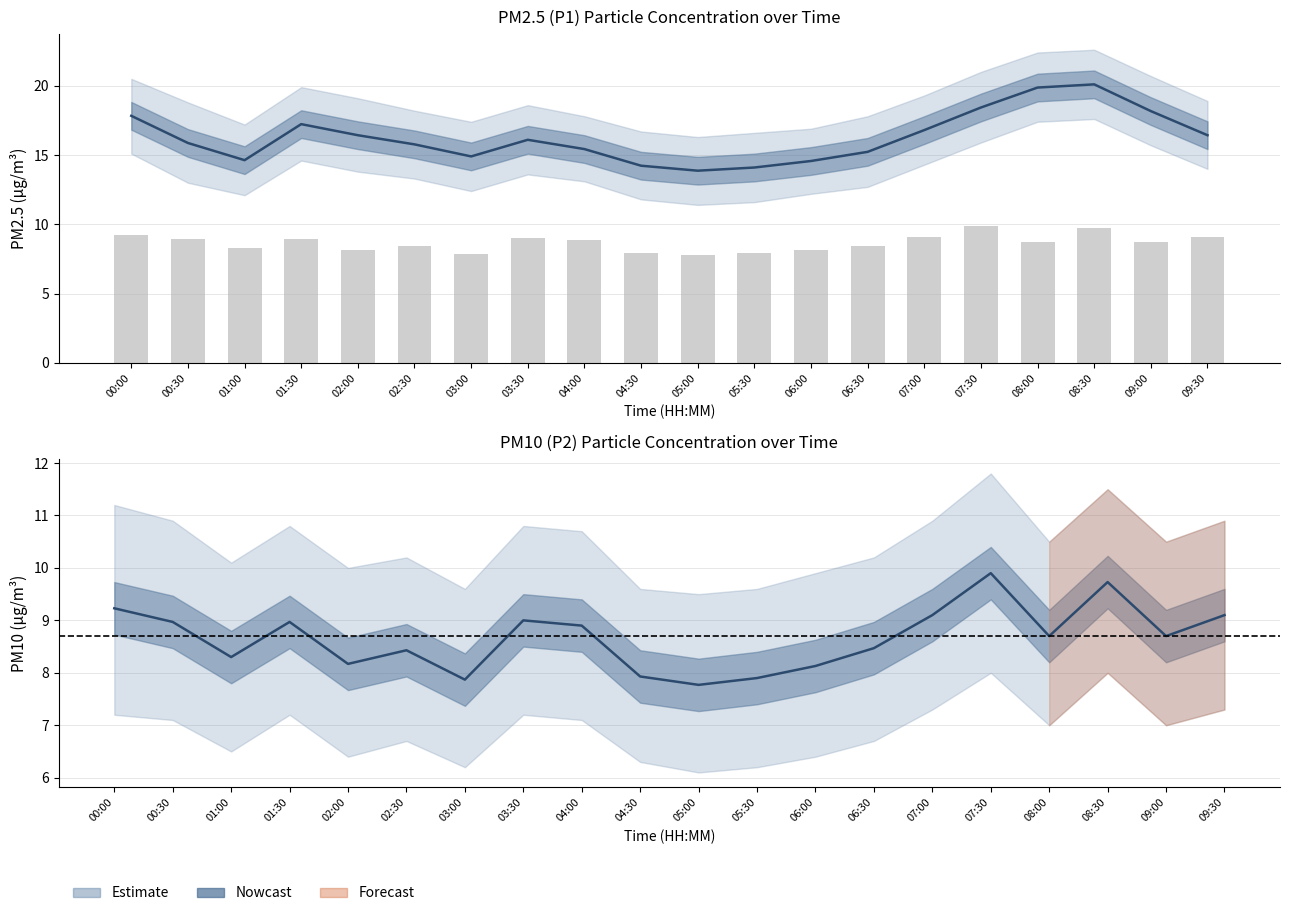

Reading left to right, transcribe all the data shown in this chart.

P1: 00:00=17.8	00:30=15.9	01:00=14.6	01:30=17.2	02:00=16.4	02:30=15.8	03:00=14.9	03:30=16.1	04:00=15.4	04:30=14.2	05:00=13.9	05:30=14.1	06:00=14.6	06:30=15.2	07:00=16.8	07:30=18.4	08:00=19.9	08:30=20.1	09:00=18.2	09:30=16.4
P2: 00:00=9.2	00:30=9.0	01:00=8.3	01:30=9.0	02:00=8.2	02:30=8.4	03:00=7.9	03:30=9.0	04:00=8.9	04:30=7.9	05:00=7.8	05:30=7.9	06:00=8.1	06:30=8.5	07:00=9.1	07:30=9.9	08:00=8.7	08:30=9.7	09:00=8.7	09:30=9.1